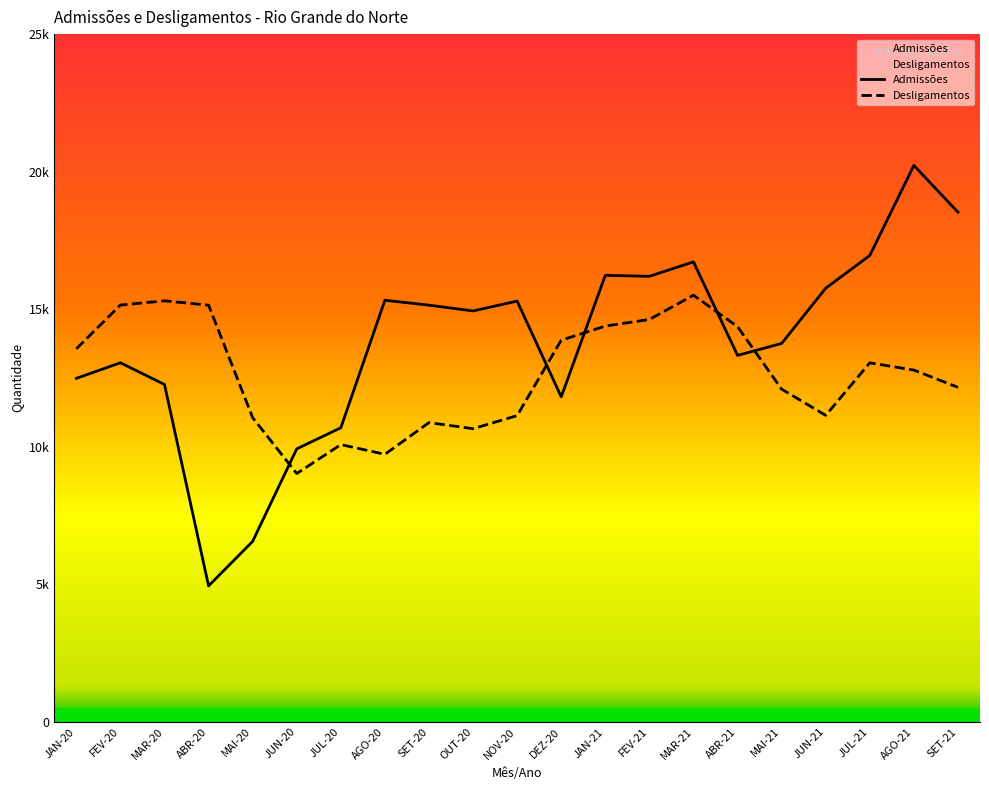

Reading left to right, list all the values displayed in this chart.

Admissões: JAN-20=12486	FEV-20=13053	MAR-20=12263	ABR-20=4942	MAI-20=6561	JUN-20=9924	JUL-20=10690	AGO-20=15326	SET-20=15147	OUT-20=14937	NOV-20=15295	DEZ-20=11813	JAN-21=16231	FEV-21=16195	MAR-21=16721	ABR-21=13321	MAI-21=13756	JUN-21=15763	JUL-21=16953	AGO-21=20227	SET-21=18528
Desligamentos: JAN-20=13560	FEV-20=15151	MAR-20=15304	ABR-20=15148	MAI-20=11057	JUN-20=9026	JUL-20=10079	AGO-20=9726	SET-20=10878	OUT-20=10657	NOV-20=11132	DEZ-20=13873	JAN-21=14386	FEV-21=14627	MAR-21=15508	ABR-21=14366	MAI-21=12094	JUN-21=11141	JUL-21=13050	AGO-21=12787	SET-21=12161